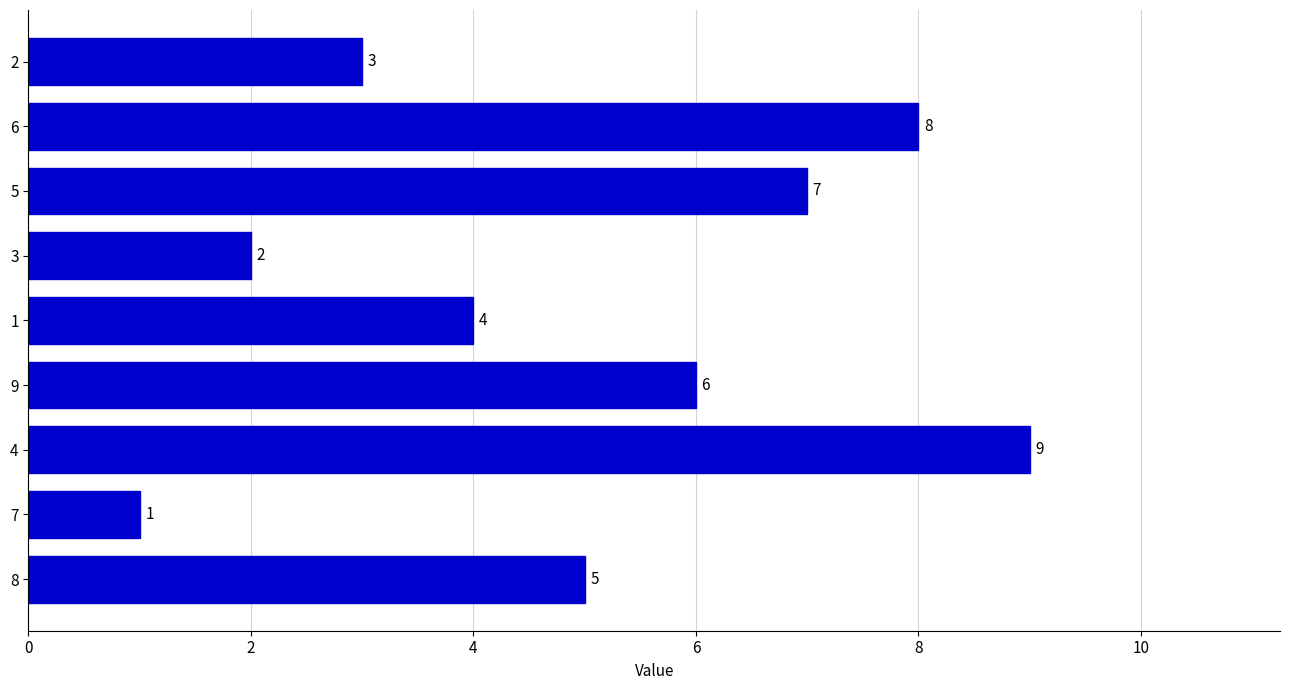

The chart shows a value of 0 at 2. True or false?

False